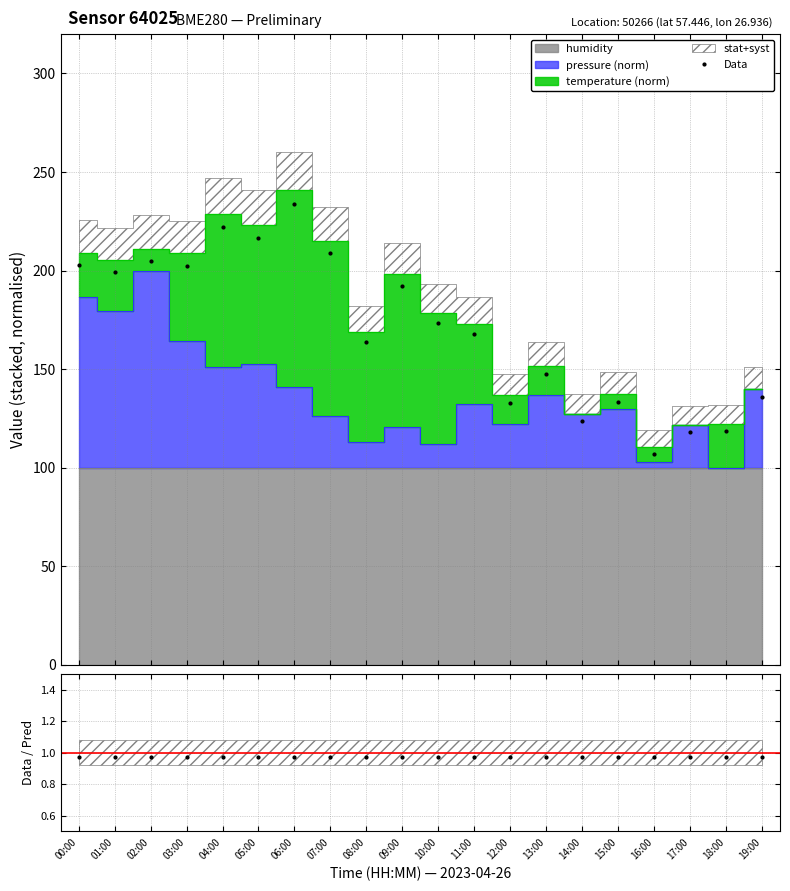

At which category is the sum across all series the highest?

06:00